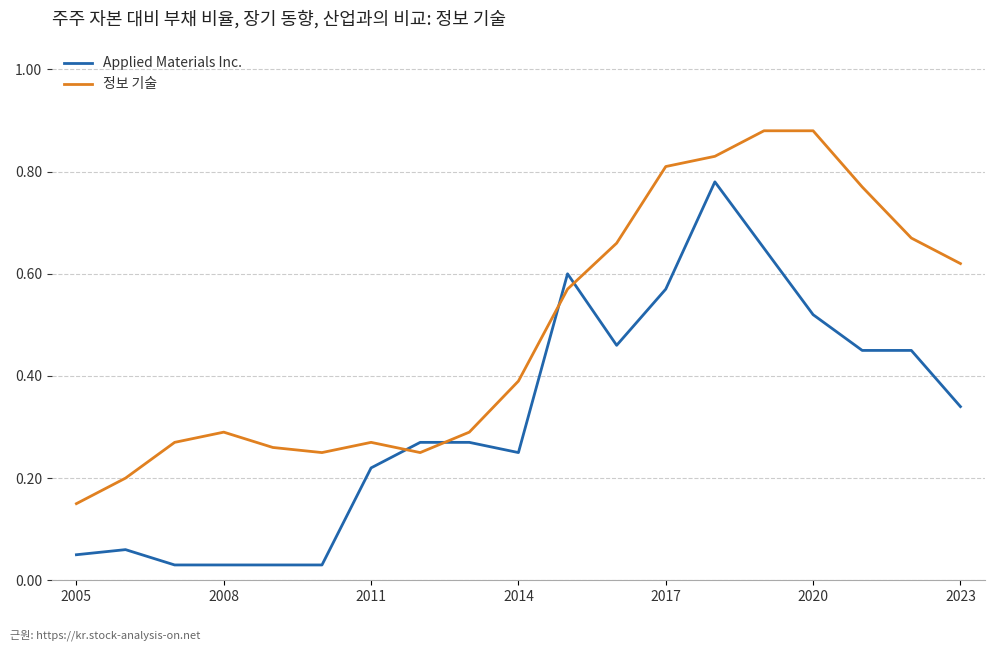

Which series has the largest total across all categories?

정보 기술